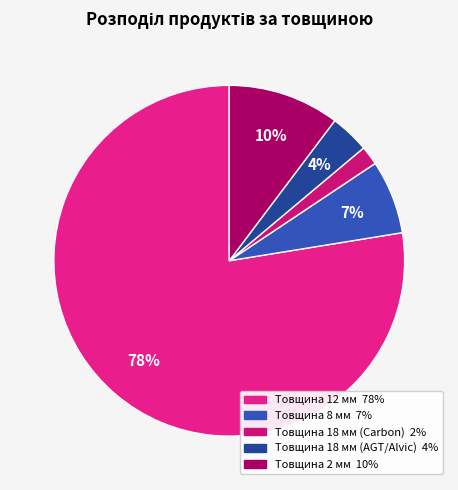

True or false: Товщина 18 мм (Carbon) accounts for 22% of the total.

False